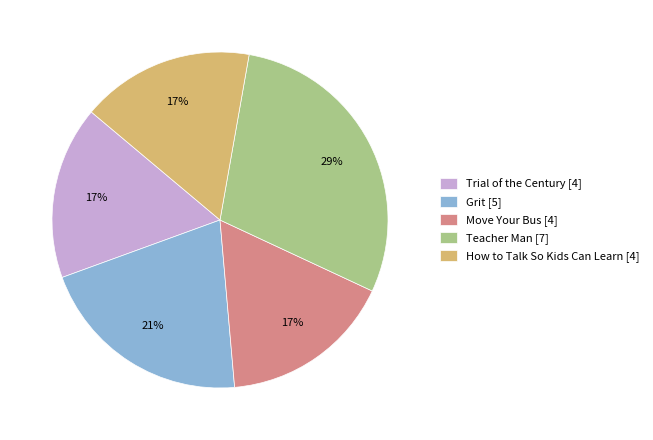

Is it true that Trial of the Century is 17% of the pie?

True